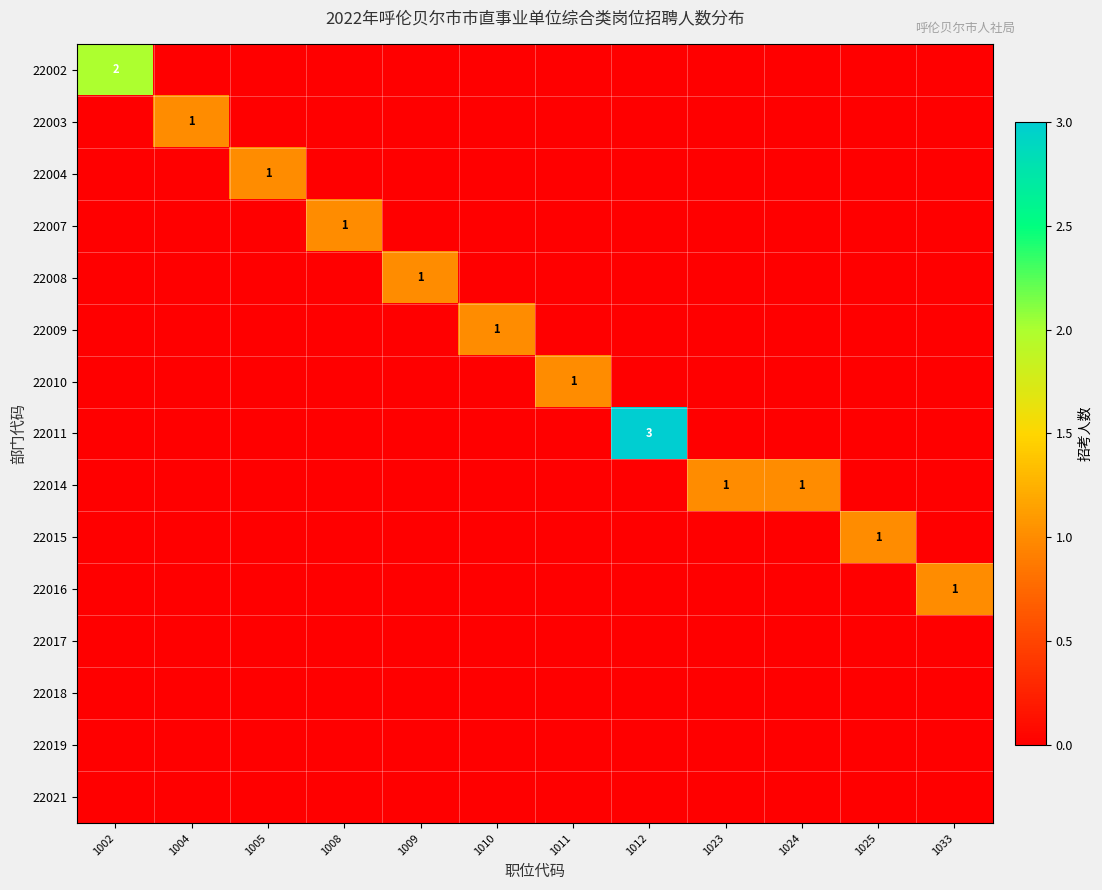

Which has a higher value, 1025 or 1009?

1025